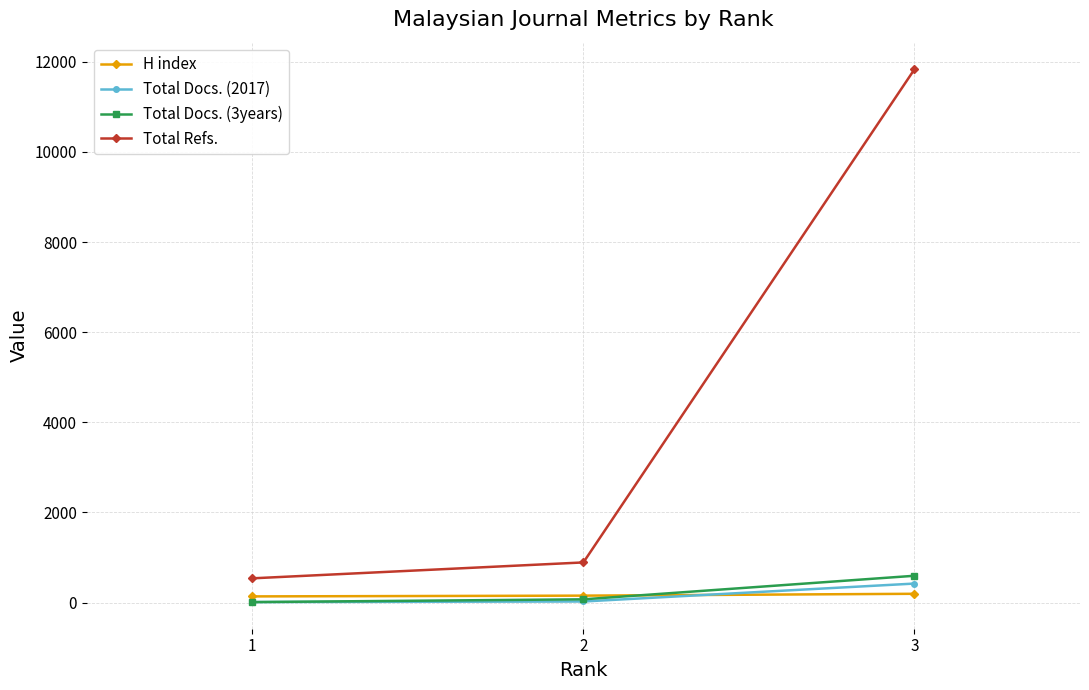

Count the number of data series in this chart.

4